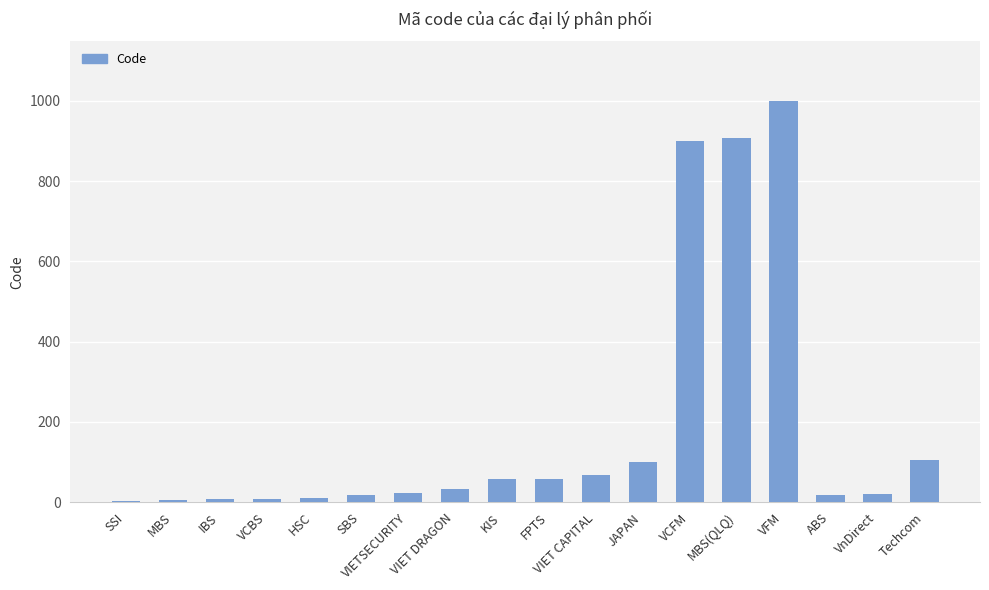

Between SBS and FPTS, which is larger?

FPTS